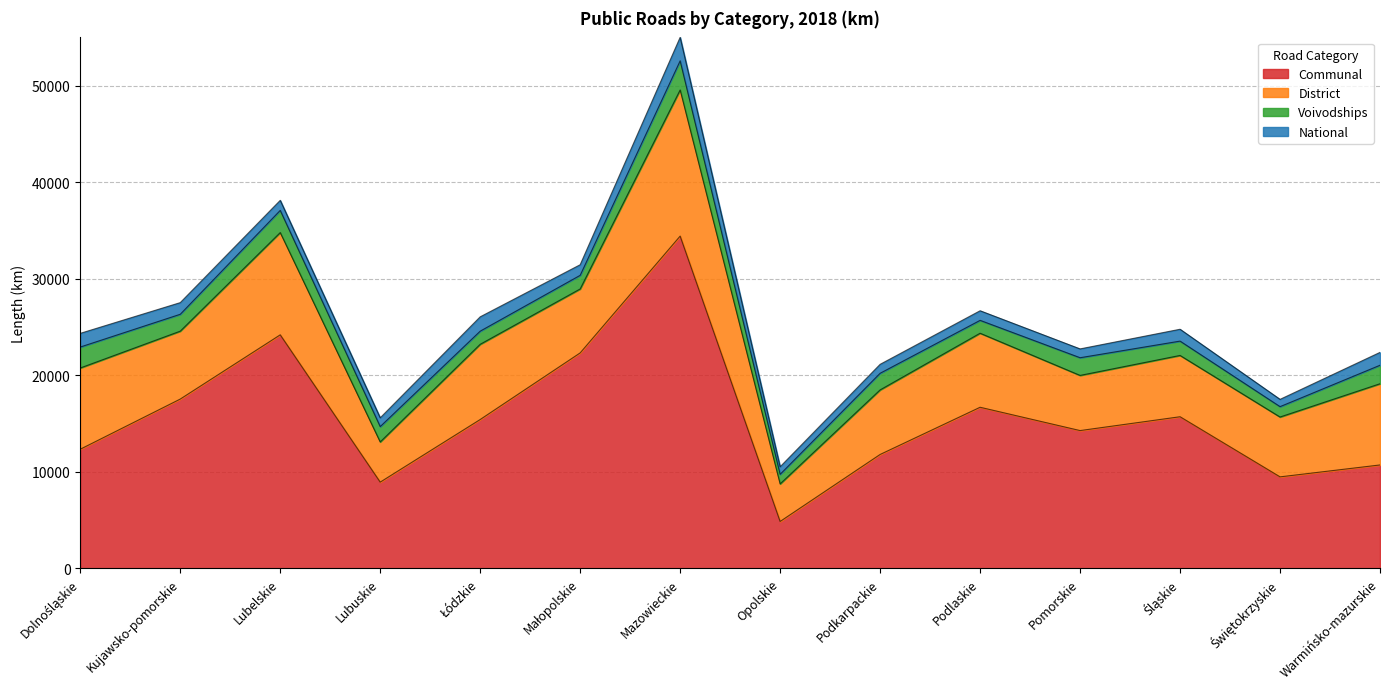

At which category does the chart reach its minimum across all series?

Świętokrzyskie